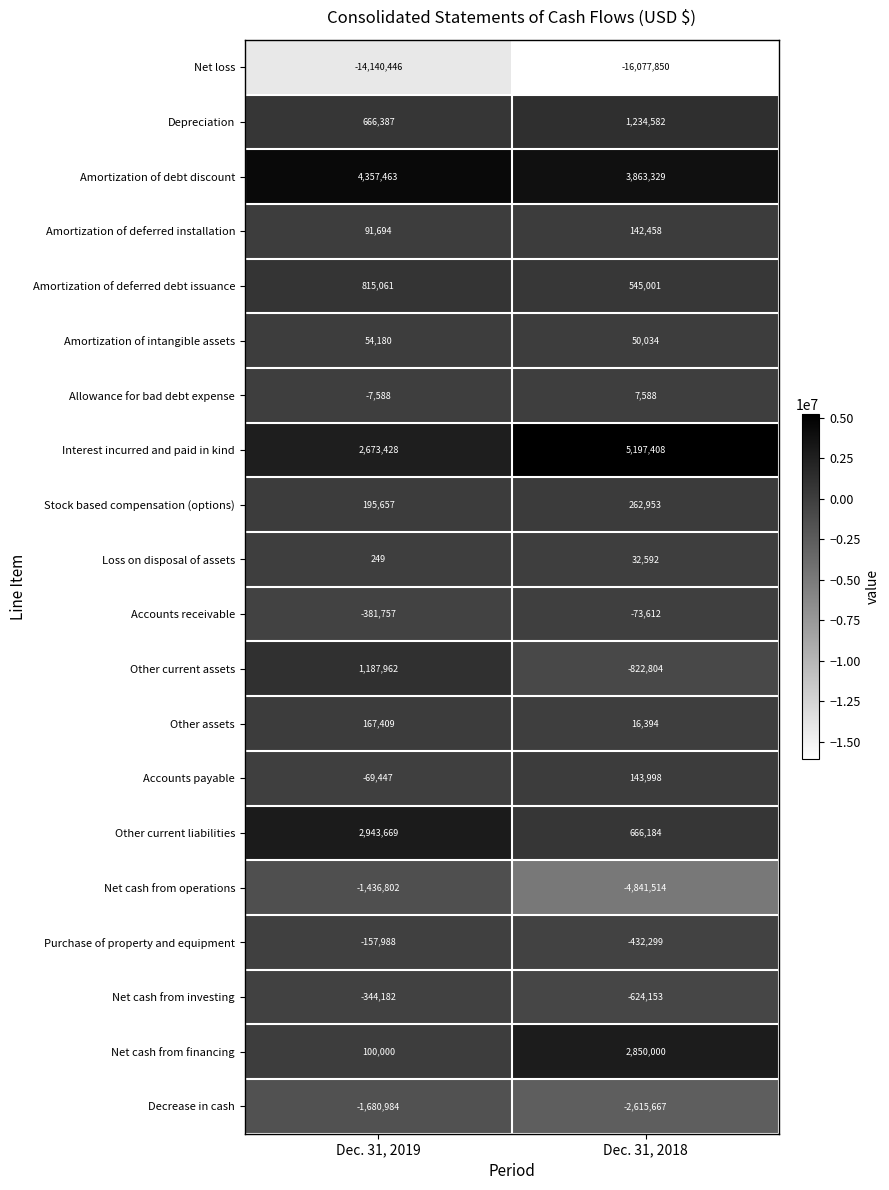

Is it true that Purchase of property and equipment equals -432299 at Dec. 31, 2018?

True